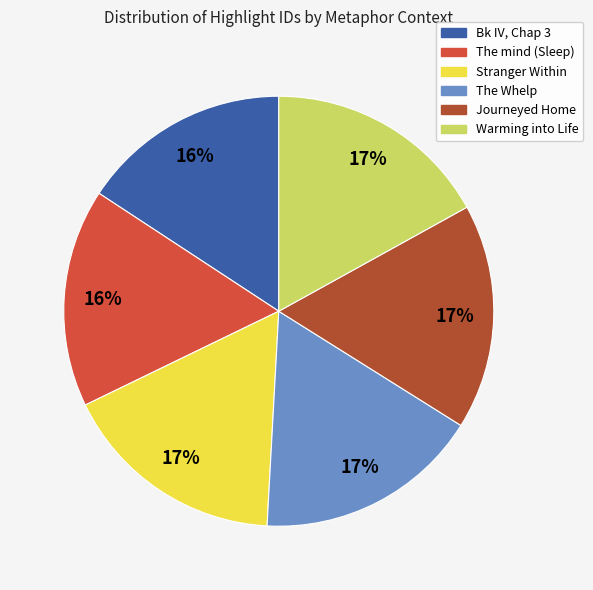

Does The Whelp account for over 50% of the chart?

No